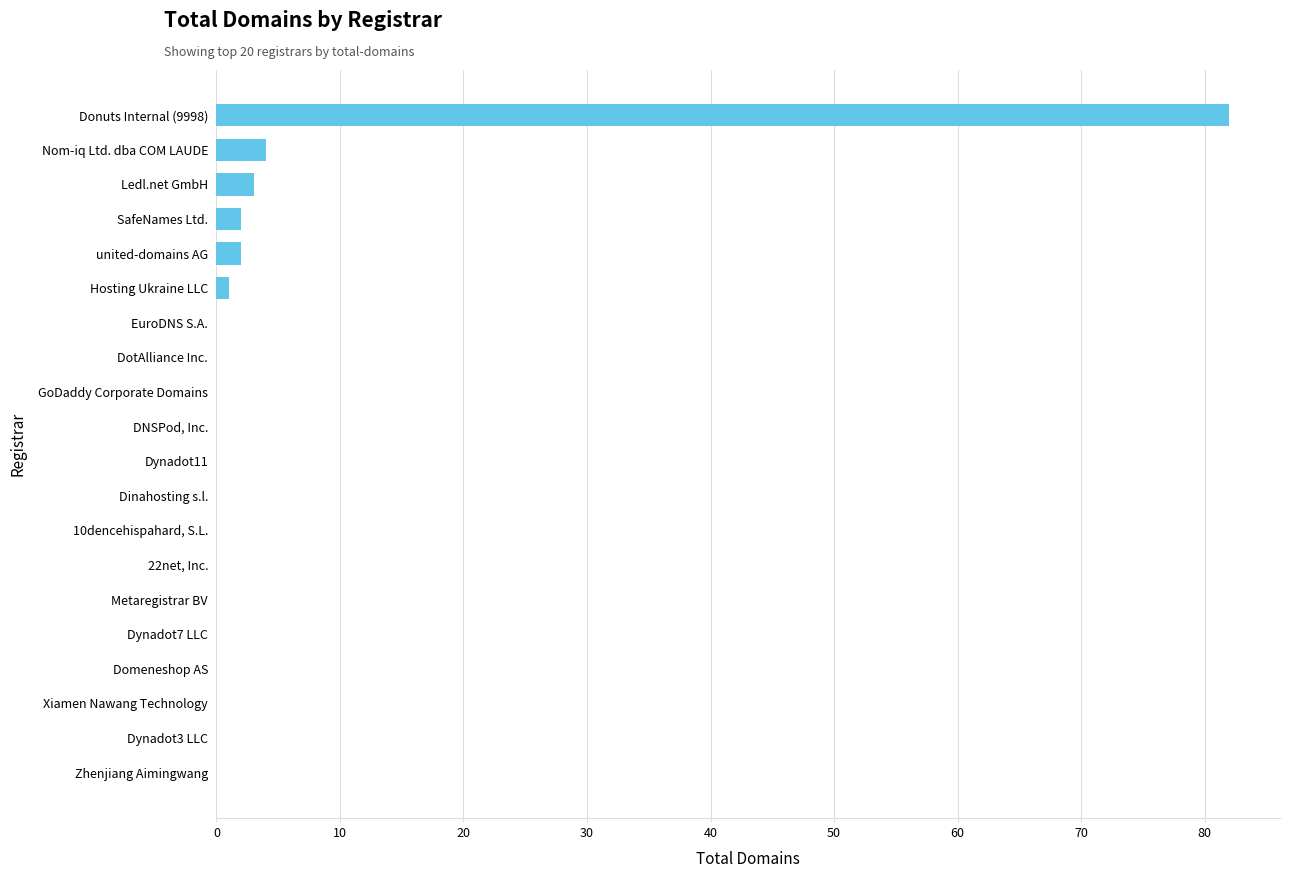

Which has a higher value, Ledl.net GmbH or Dynadot11?

Ledl.net GmbH